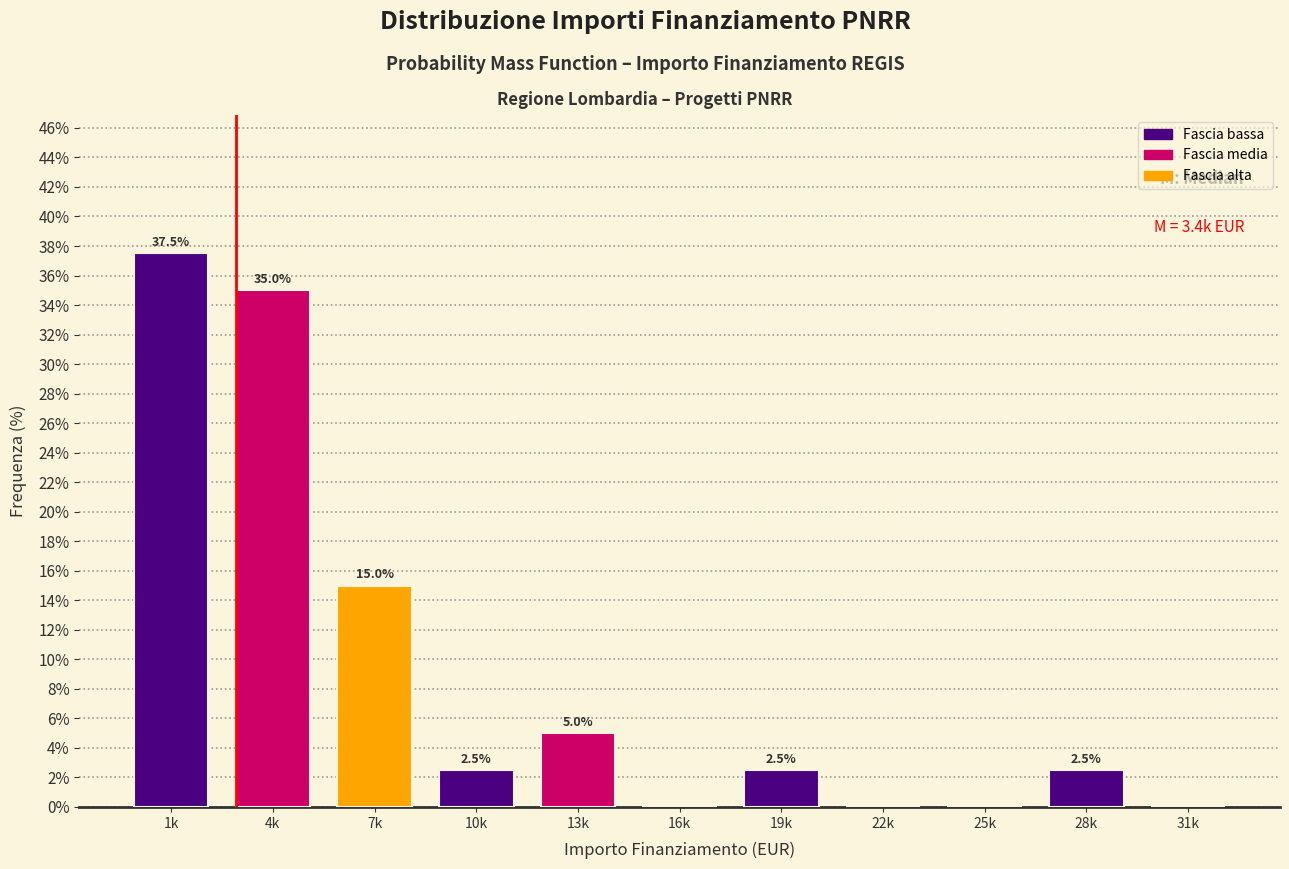

Reading left to right, transcribe all the data shown in this chart.

1k=37.5	4k=35.0	7k=15.0	10k=2.5	13k=5.0	16k=0.0	19k=2.5	22k=0.0	25k=0.0	28k=2.5	31k=0.0